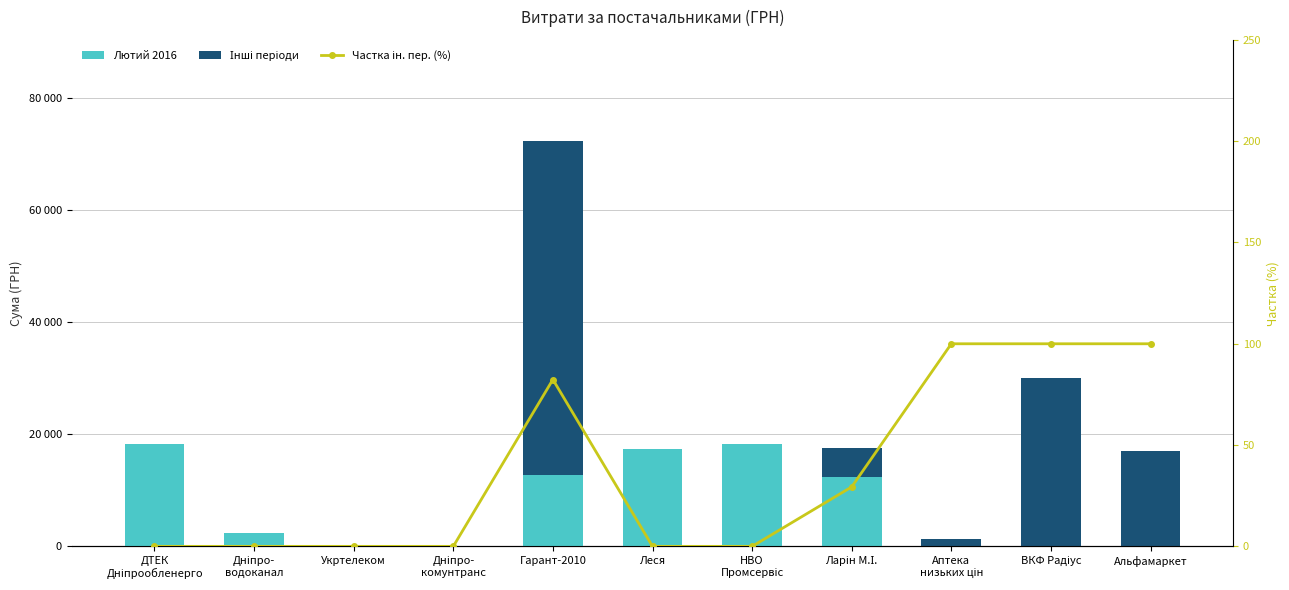

At which label is Інші періоди closest to 29758?

ВКФ Радіус